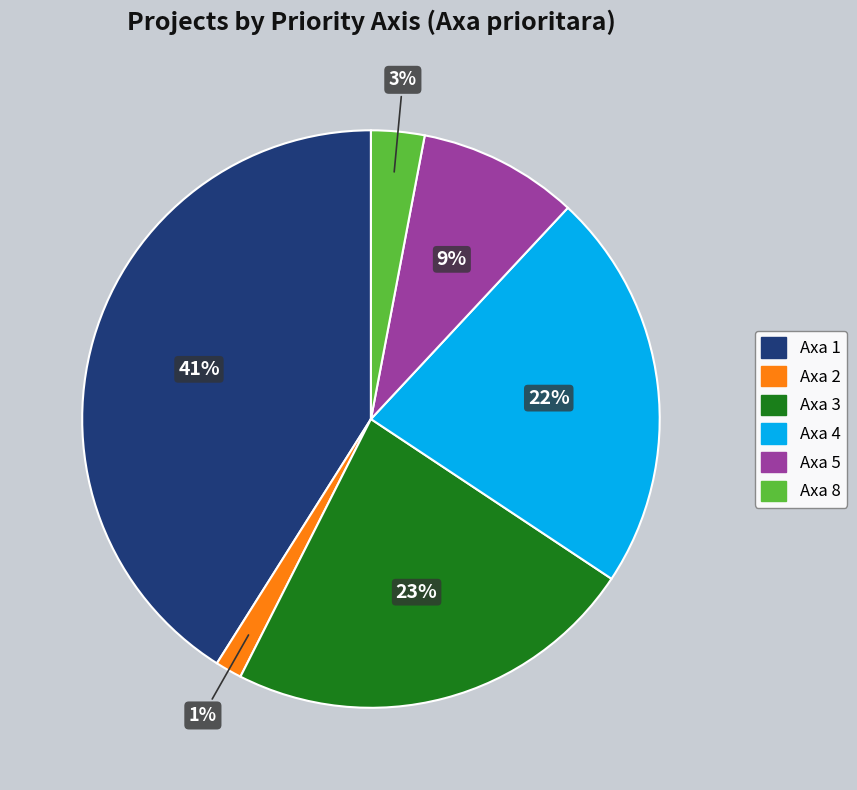

To the nearest percent, what is the average slice percentage?

17%